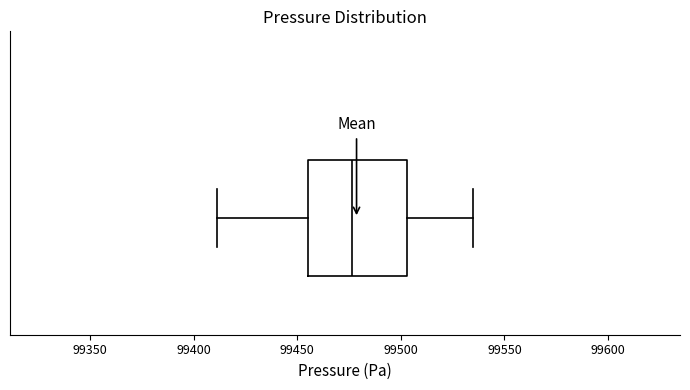

Read this box plot against the x-axis: the position of the median line, the range covered by the box, and the ends of both whiskers. The values are not printed on the chart, so give them approximately, as read against the axis.

median 99475, box 99455 to 99505, whiskers 99410 to 99535